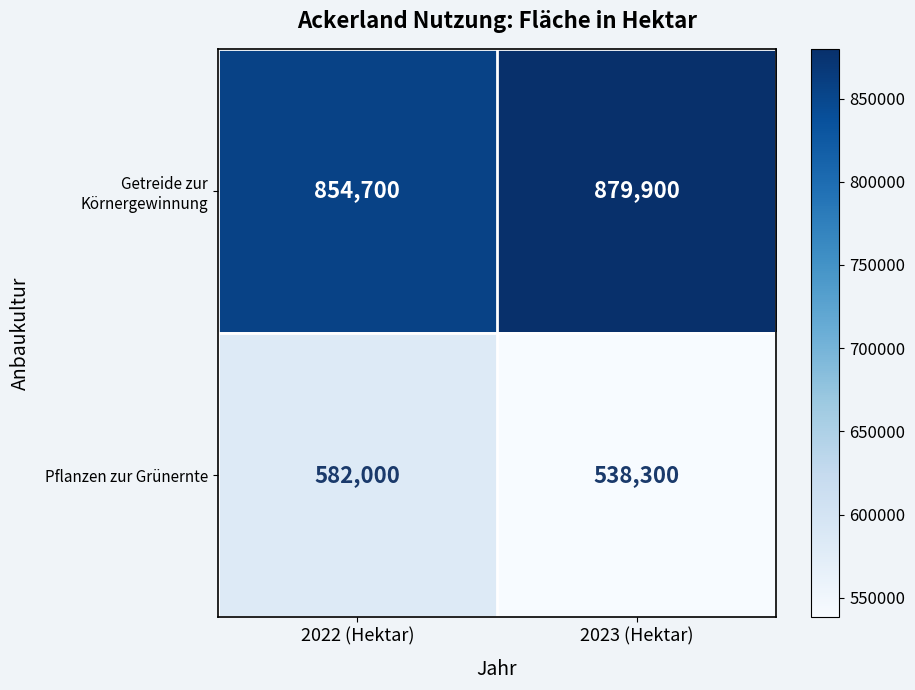

Which category has the highest value across all series?

2023 (Hektar)